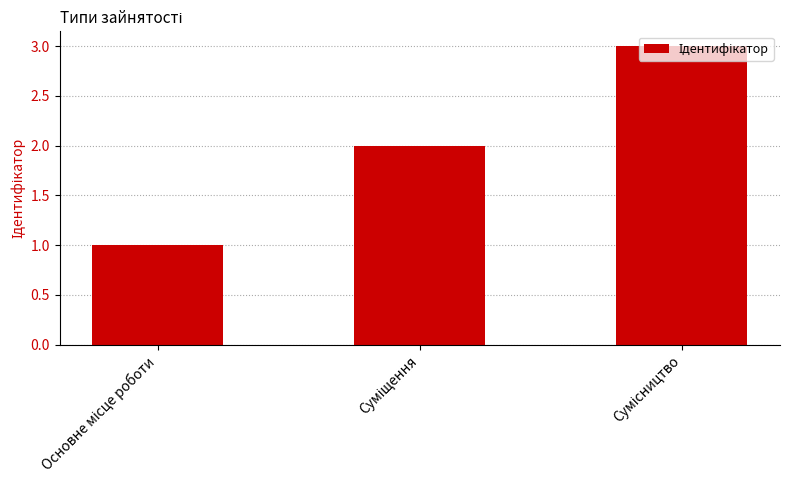

What is the maximum value shown in the chart?

3